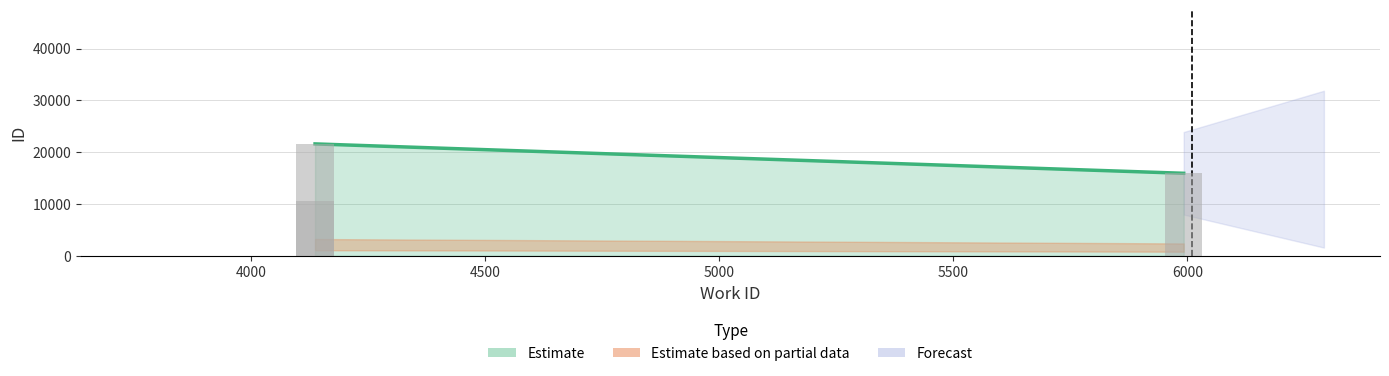

What is the value of the 2nd bar from the left?

15927